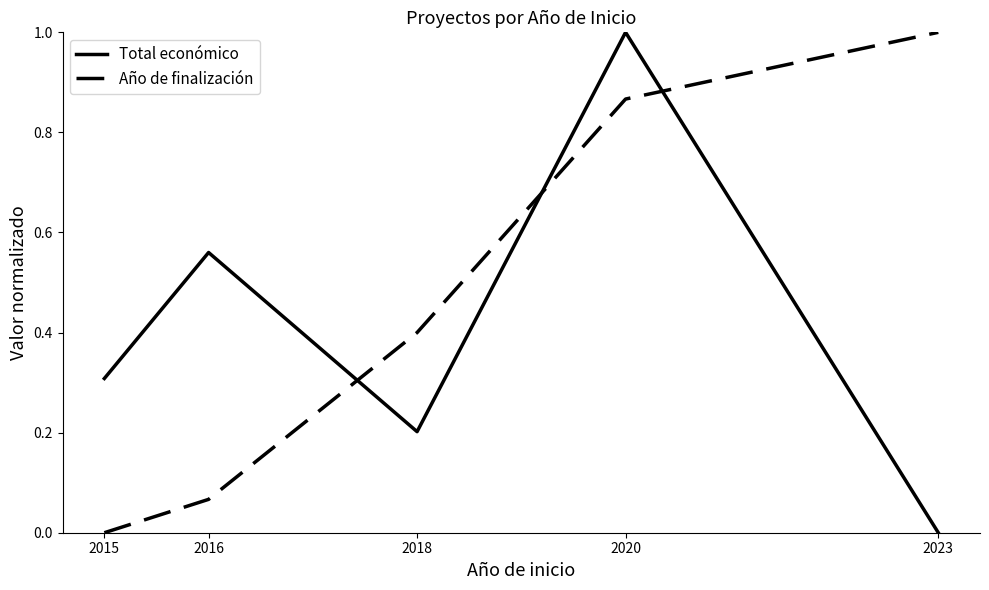

Which series changed the most between 2018 and 2023?

Año de finalización